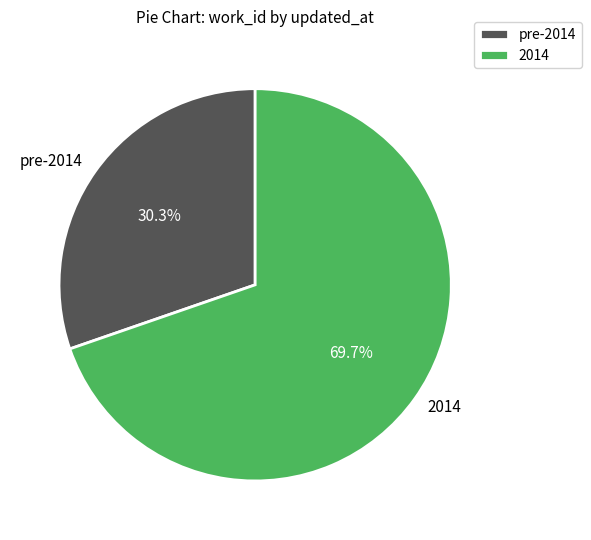

Rank the categories by value from lowest to highest.

pre-2014, 2014